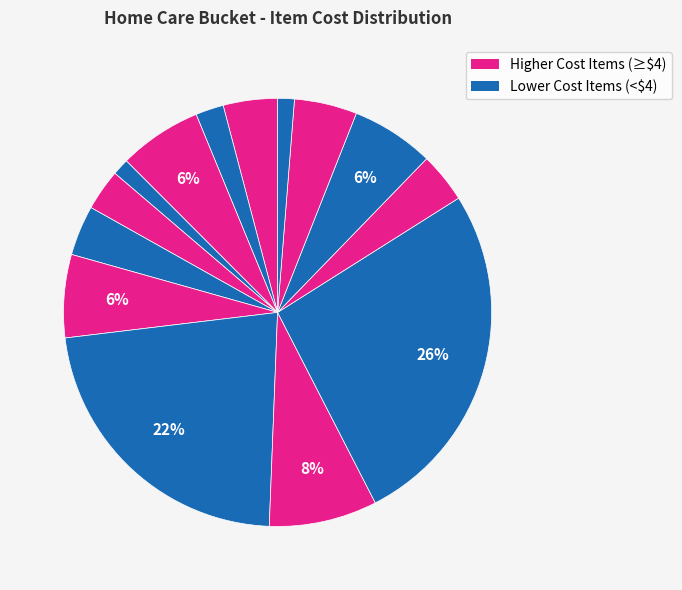

Count the number of slices in the pie.

14